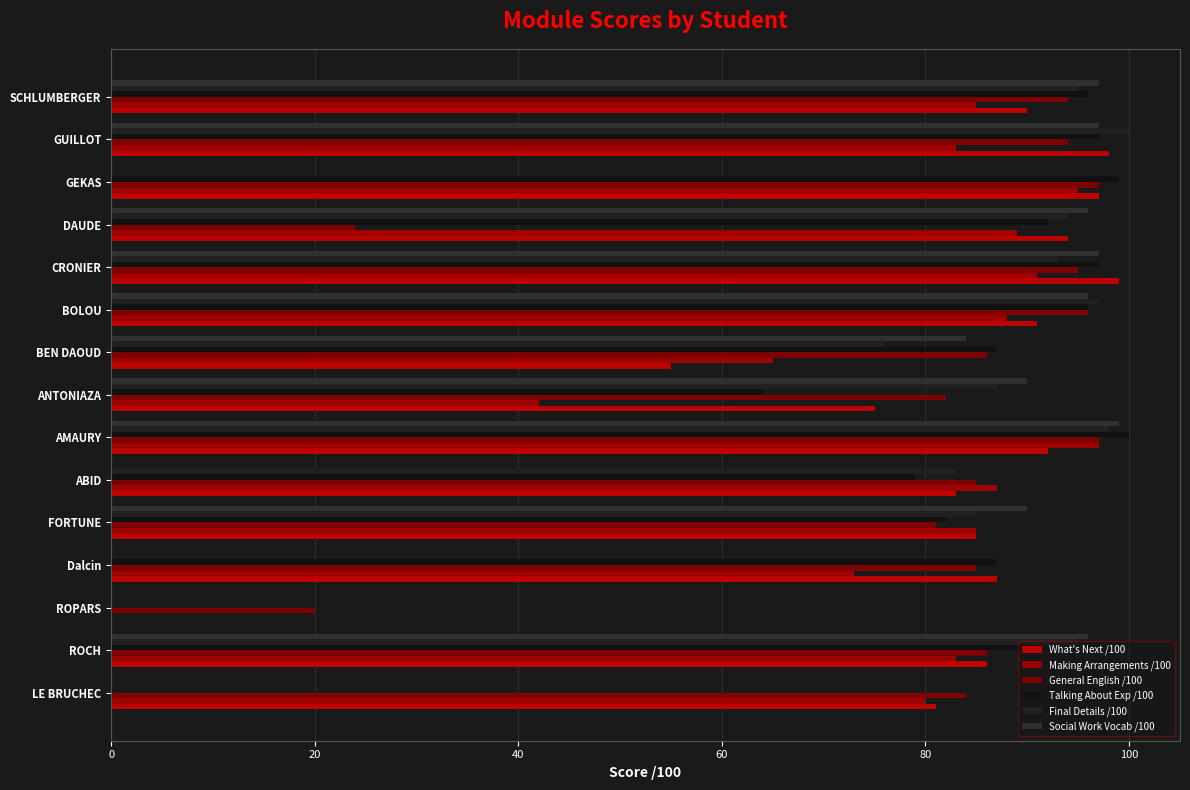

How many categories are shown in the chart?

15